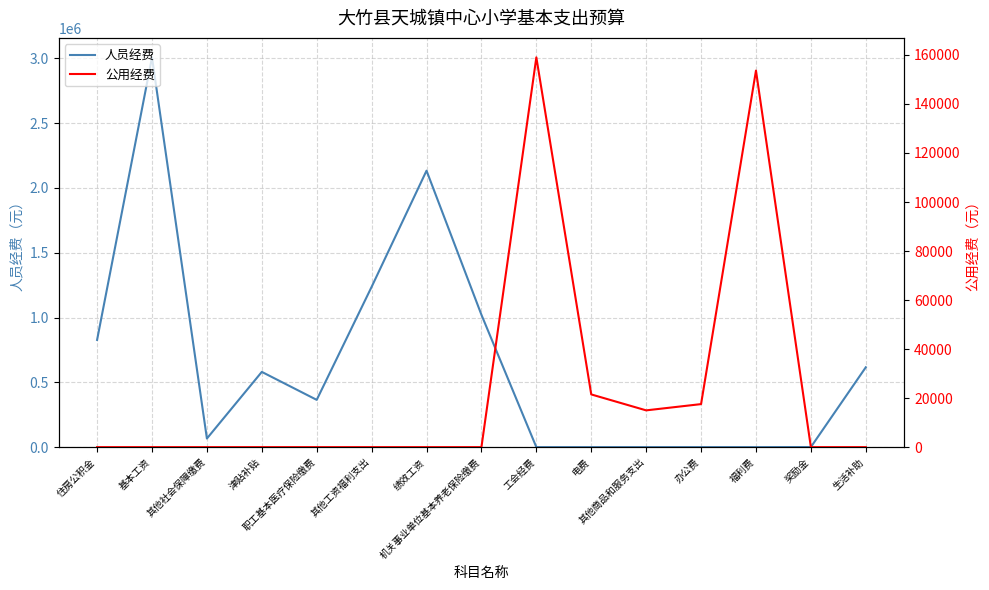

Reading left to right, transcribe all the data shown in this chart.

人员经费: 827315	3007752	66348	580656	364789	1236815	2133408	1021295	0	0	0	0	0	660	616146
公用经费: 0	0	0	0	0	0	0	0	158999	21500	15000	17550	153607	0	0